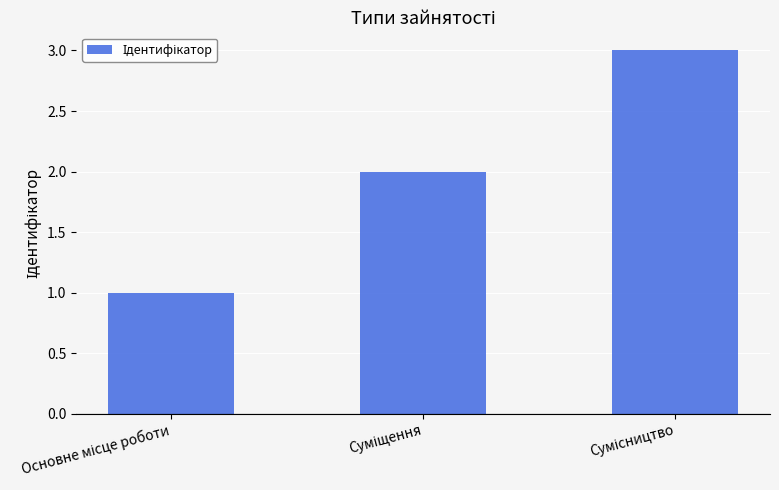

What is the sum of all values?

6